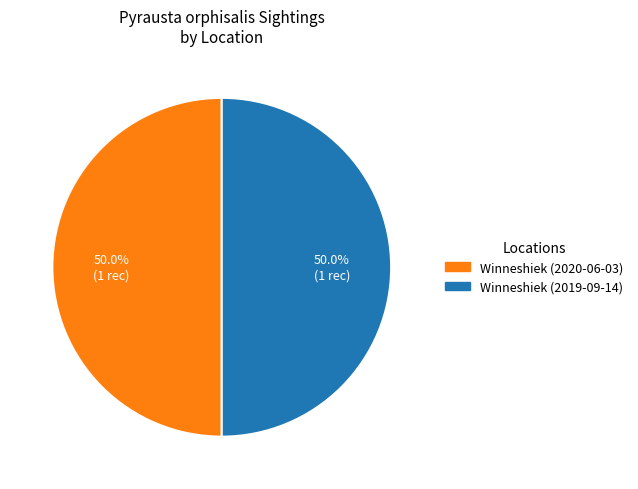

To the nearest percent, what is the difference between the Winneshiek (2020-06-03) and Winneshiek (2019-09-14) slice percentages?

0%